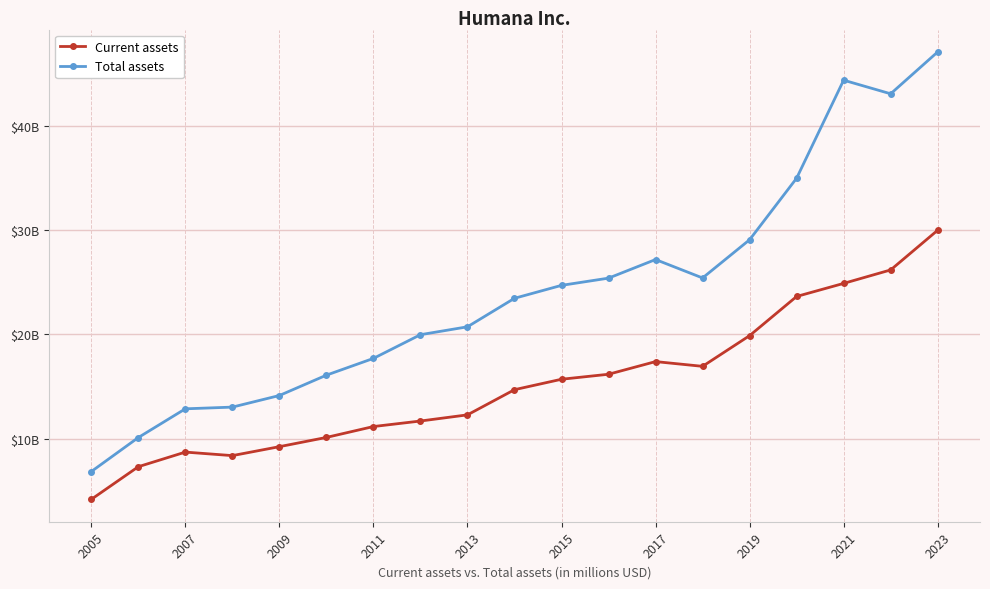

Does the chart have visible grid lines?

Yes